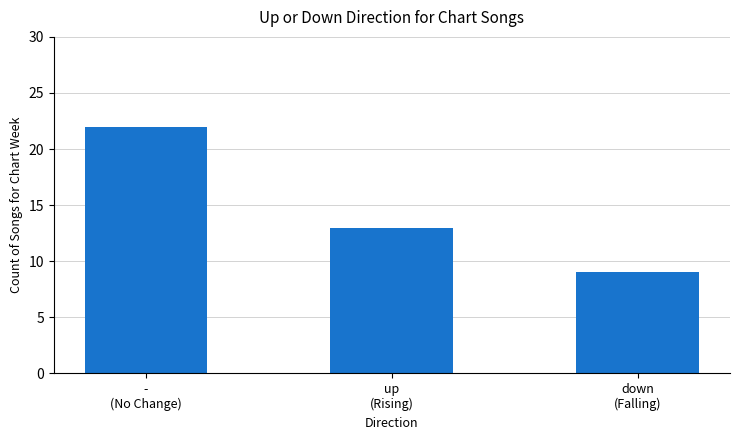

What position from the right is down
(Falling)?

1